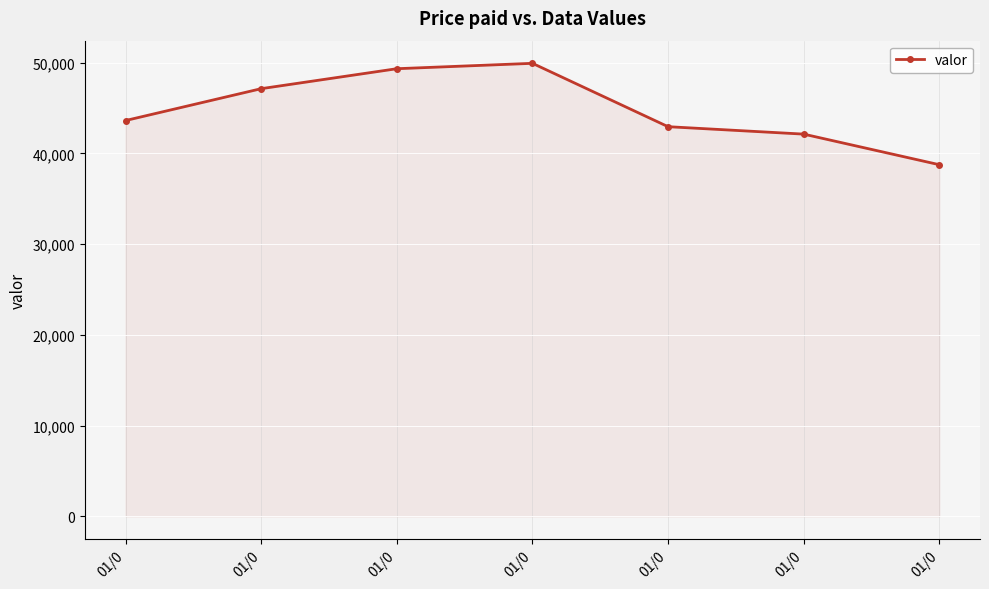

What is the difference between the maximum and minimum values?

11171